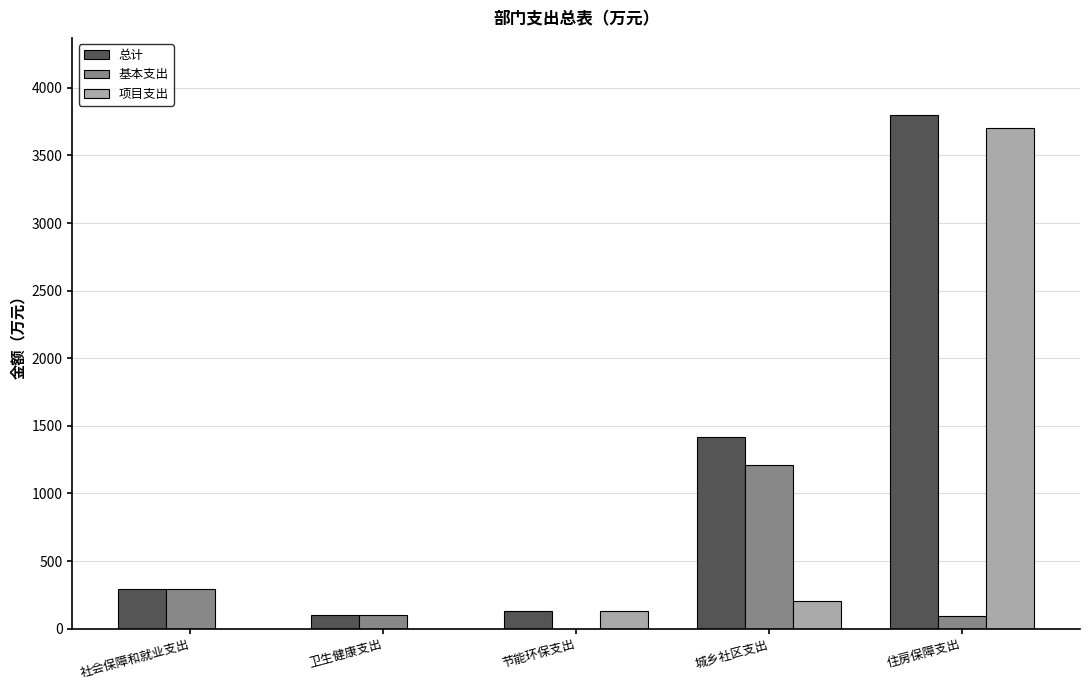

How many groups of bars are there?

5